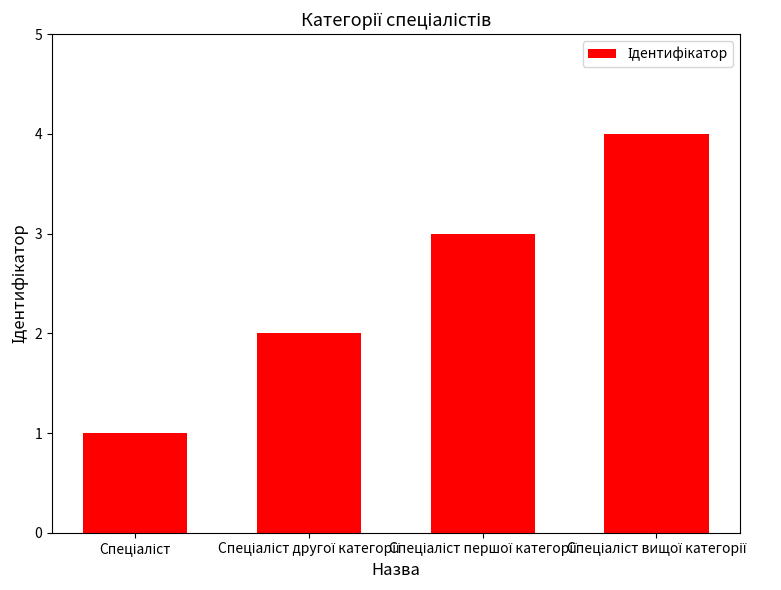

Are the bars horizontal?

No